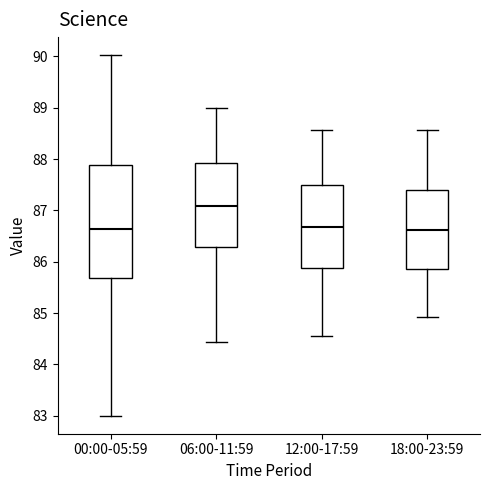

Which box has the highest median line?

06:00-11:59